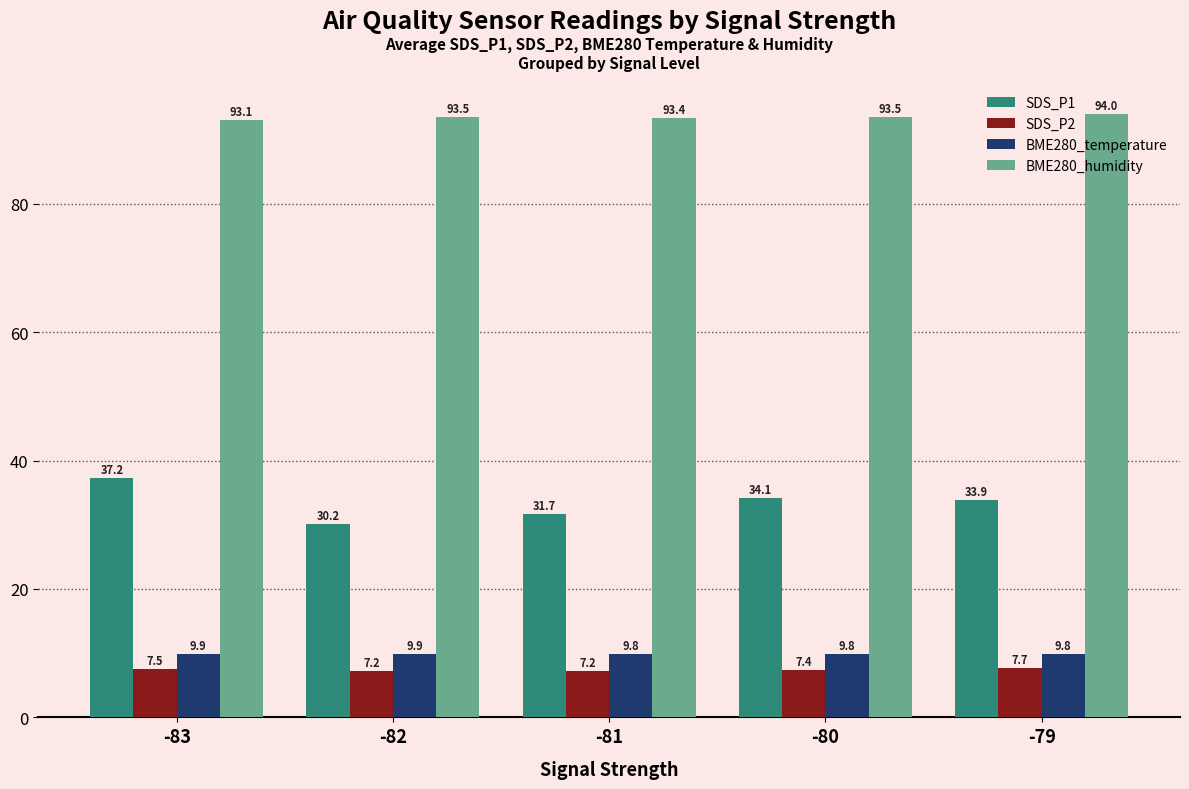

At which category does the chart reach its peak across all series?

-79